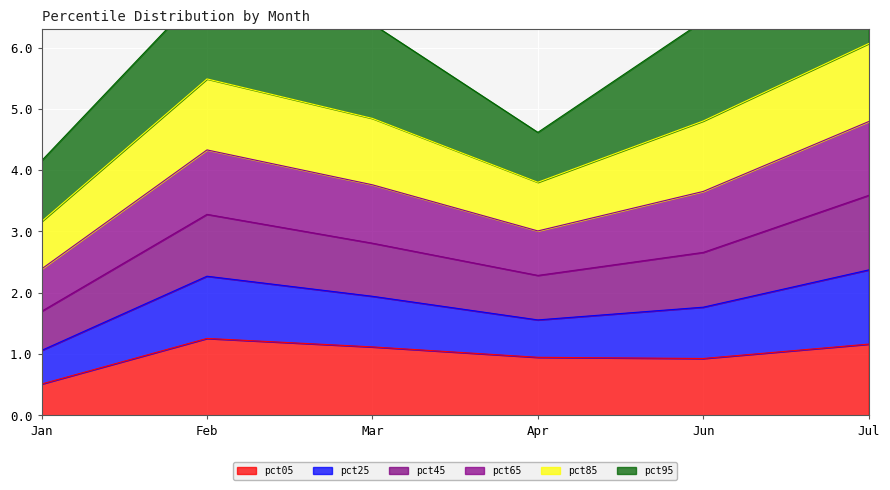

In pct65, how many points are lower than both neighbors (excluding endpoints)?

1